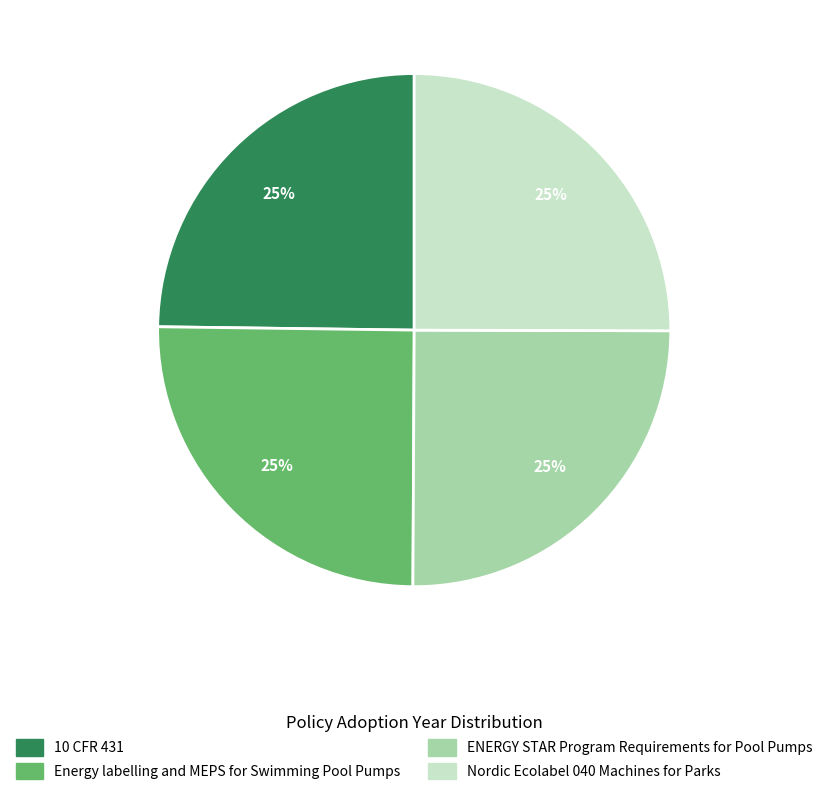

Approximately how many times larger is the value at ENERGY STAR Program Requirements for Pool Pumps compared to Energy labelling and MEPS for Swimming Pool Pumps?

1.0